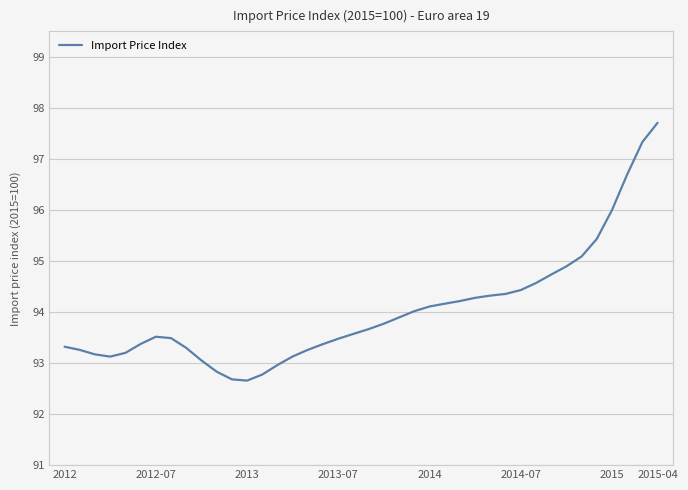

What is the smallest value displayed?

92.7